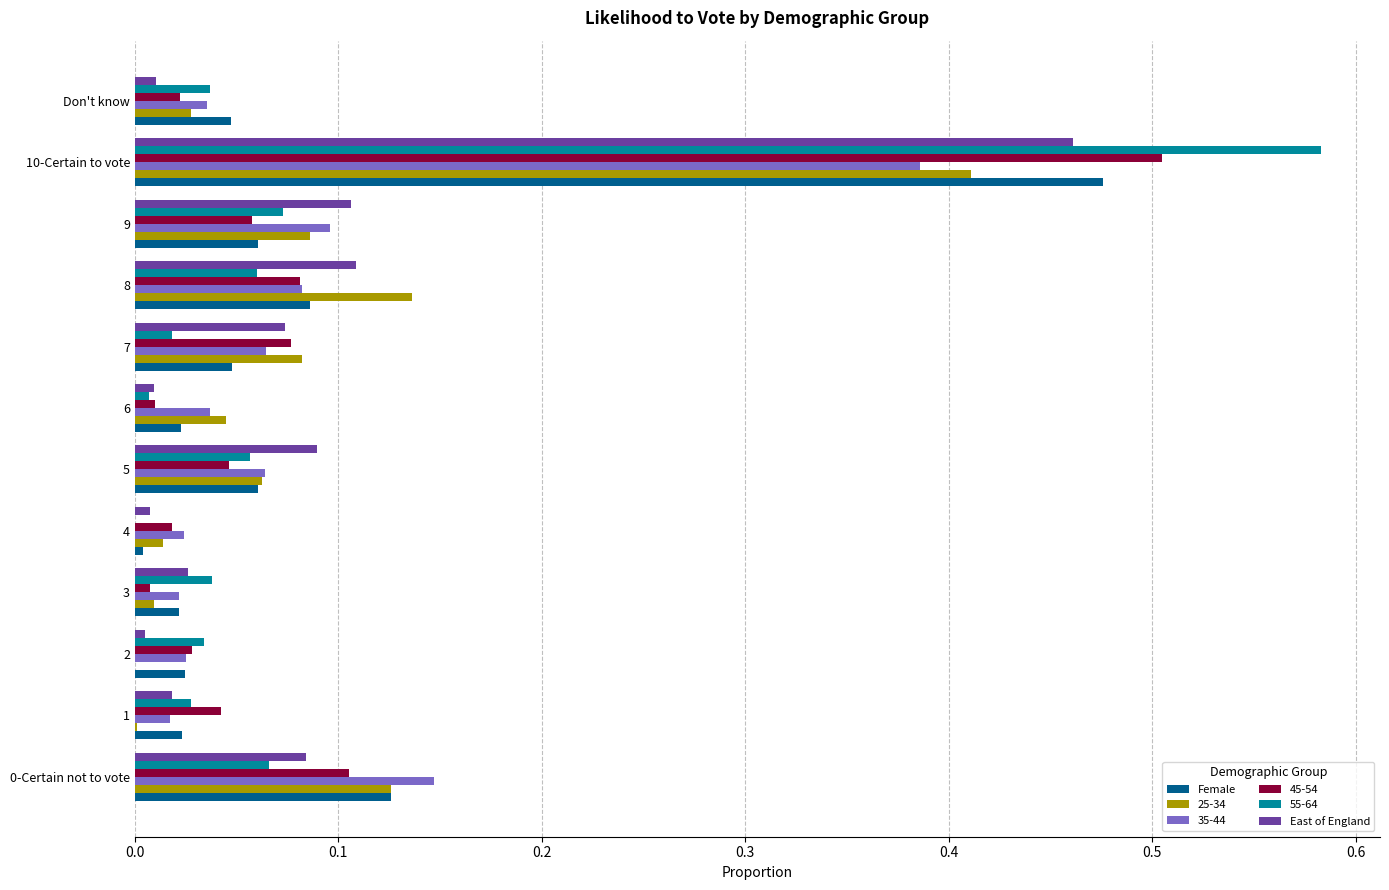

At which label does Female reach its peak?

10-Certain to vote